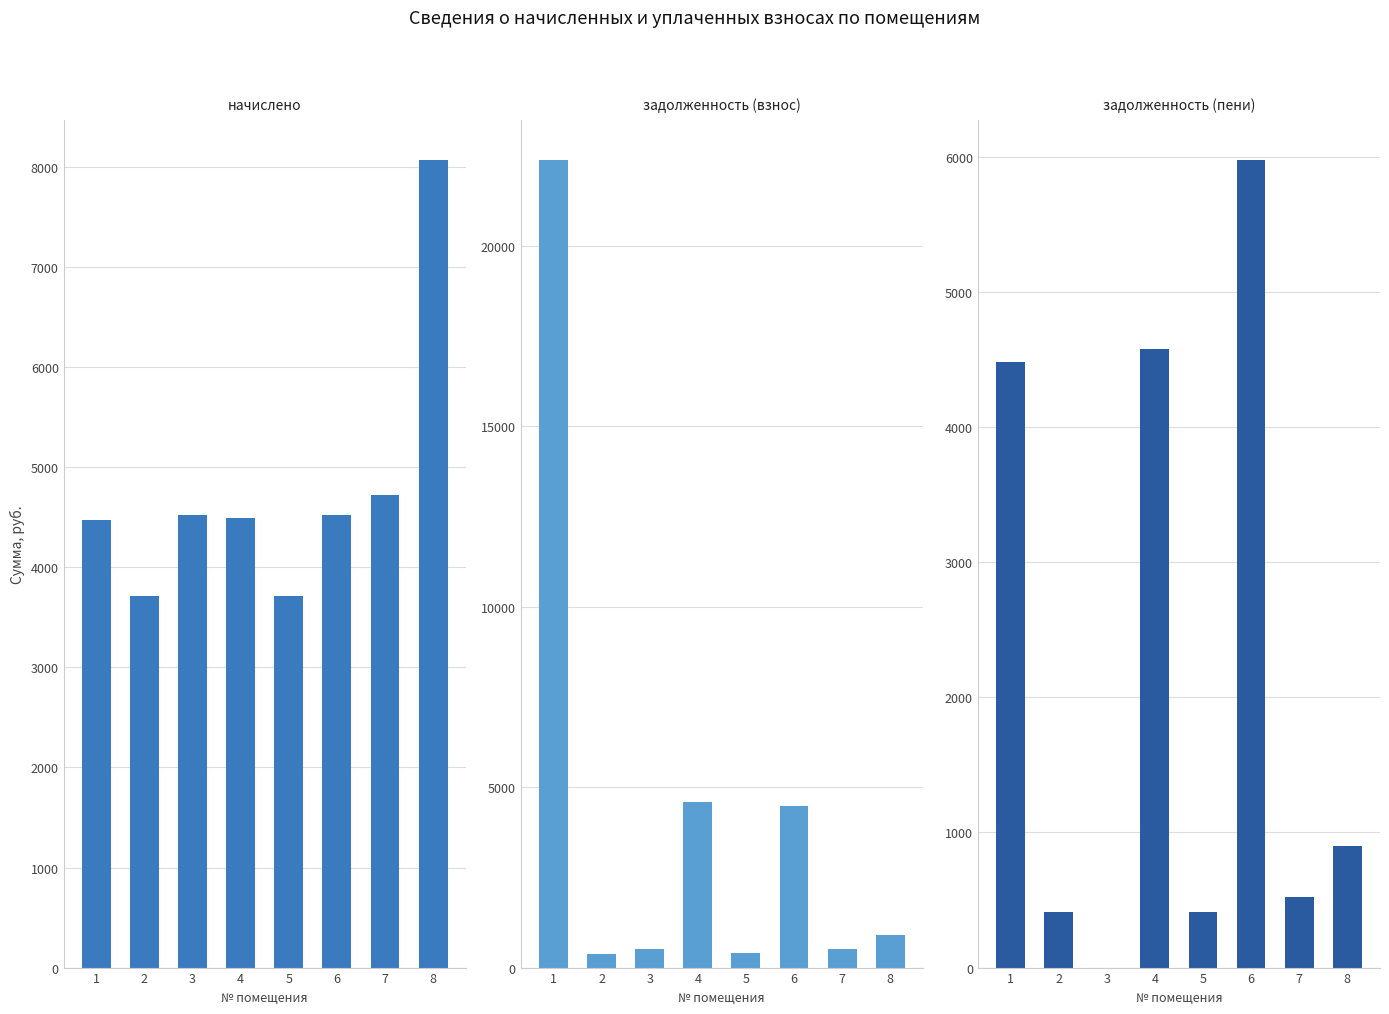

What is the spread (max minus min) of values at 4?

84.8